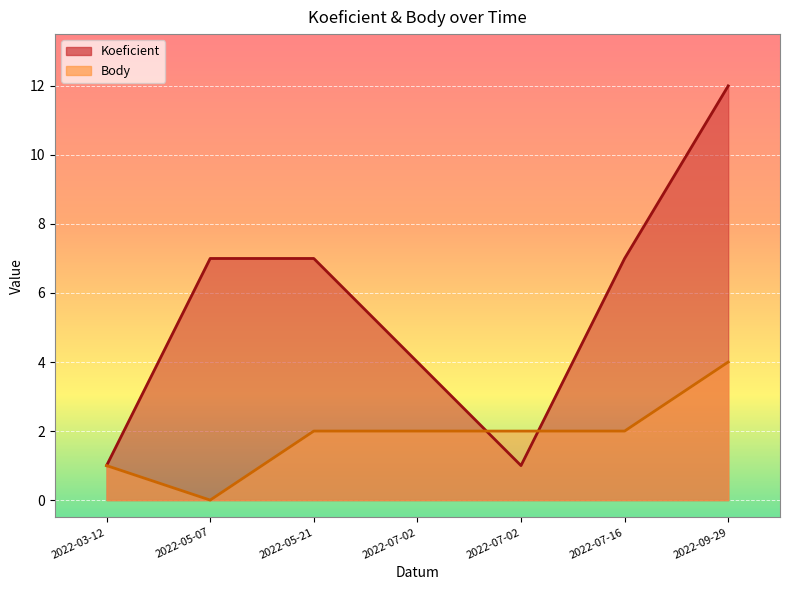

Which series has the largest range (max minus min)?

Koeficient